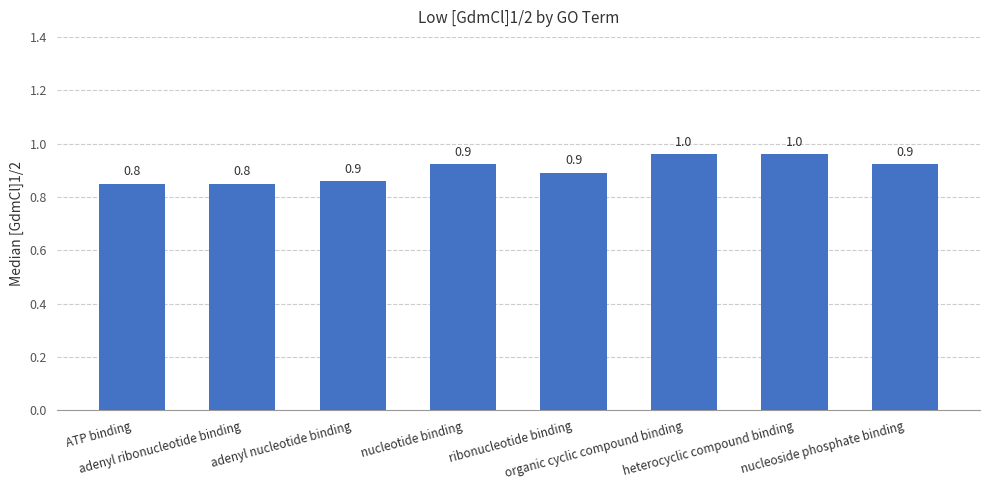

How many values are between 0 and 1?

8